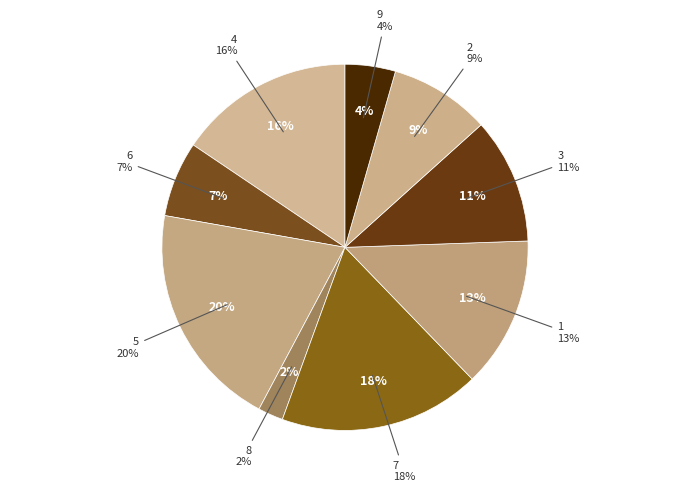

Count the number of slices in the pie.

9